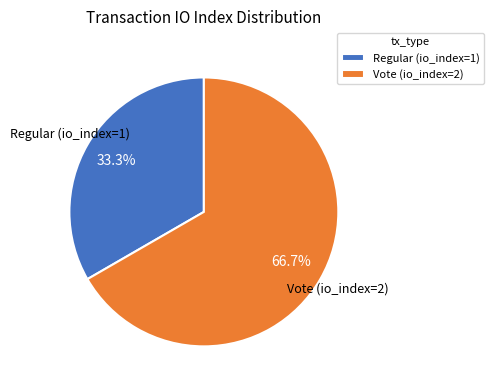

What percentage is the Regular (io_index=1) slice, to the nearest percent?

33%